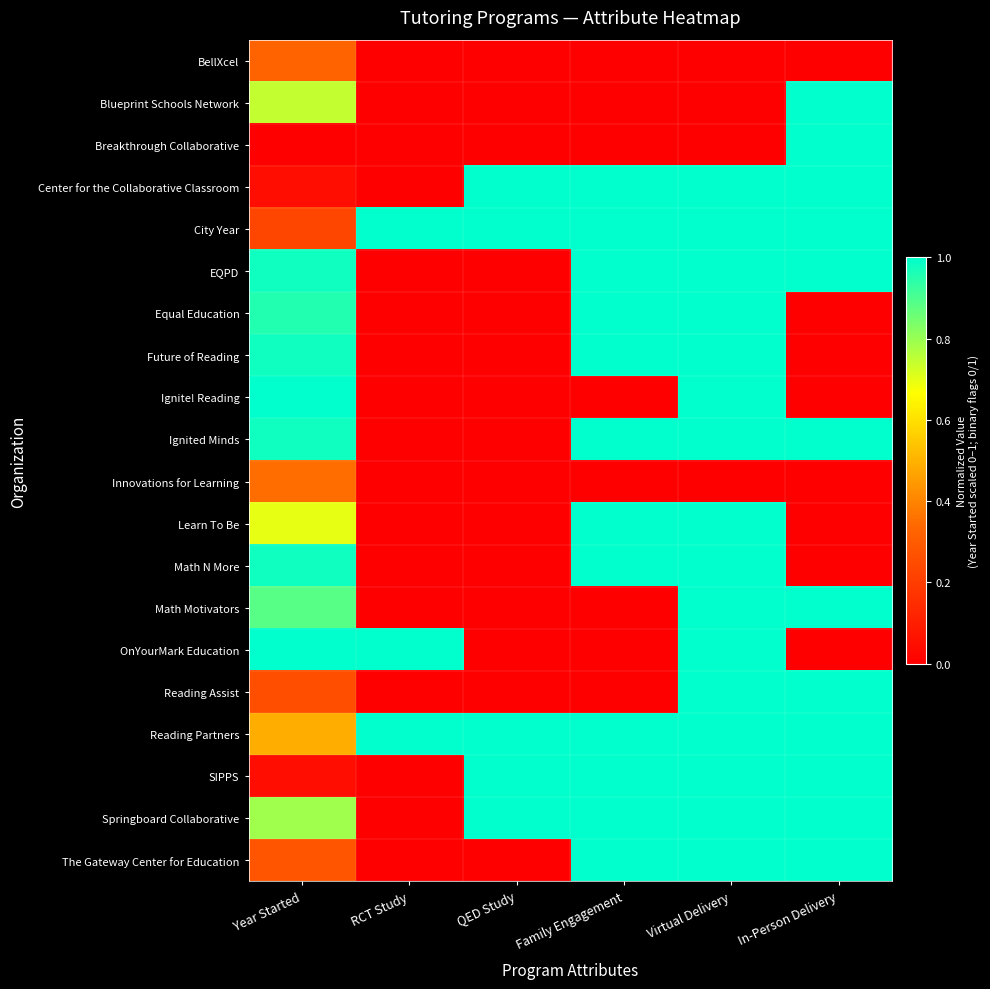

What is the difference between the highest and lowest values at Year Started?

1.0